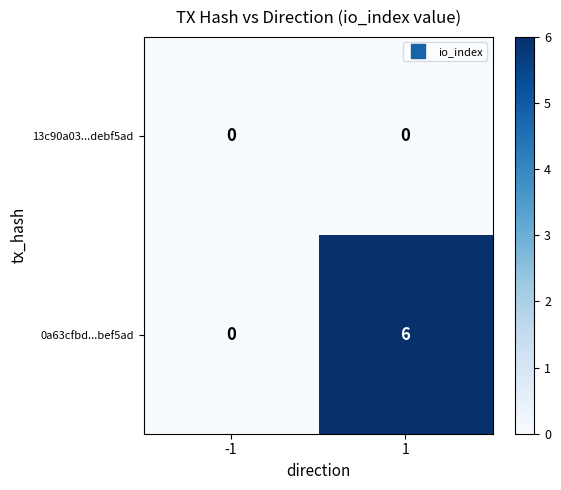

The 13c90a03...debf5ad series shows 0 at 1. True or false?

True